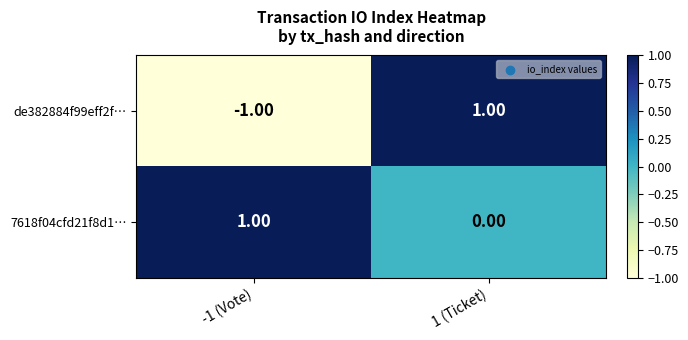

At how many categories does at least one series exceed 0?

2